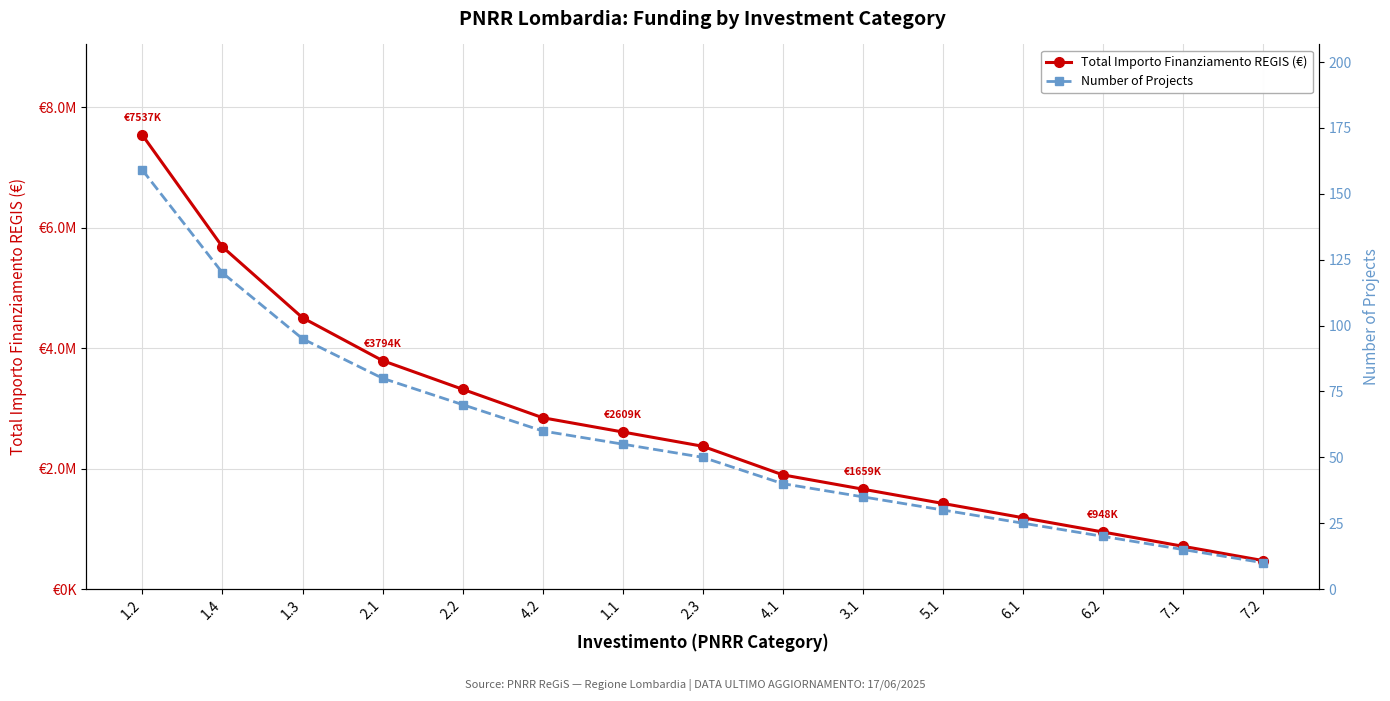

Reading left to right, transcribe all the data shown in this chart.

Total Importo Finanziamento REGIS (€): 7537389	5682240	4505715	3793760	3318290	2845620	2608635	2371550	1896920	1659145	1421970	1184795	947620	710445	473270
Number of Projects: 159	120	95	80	70	60	55	50	40	35	30	25	20	15	10